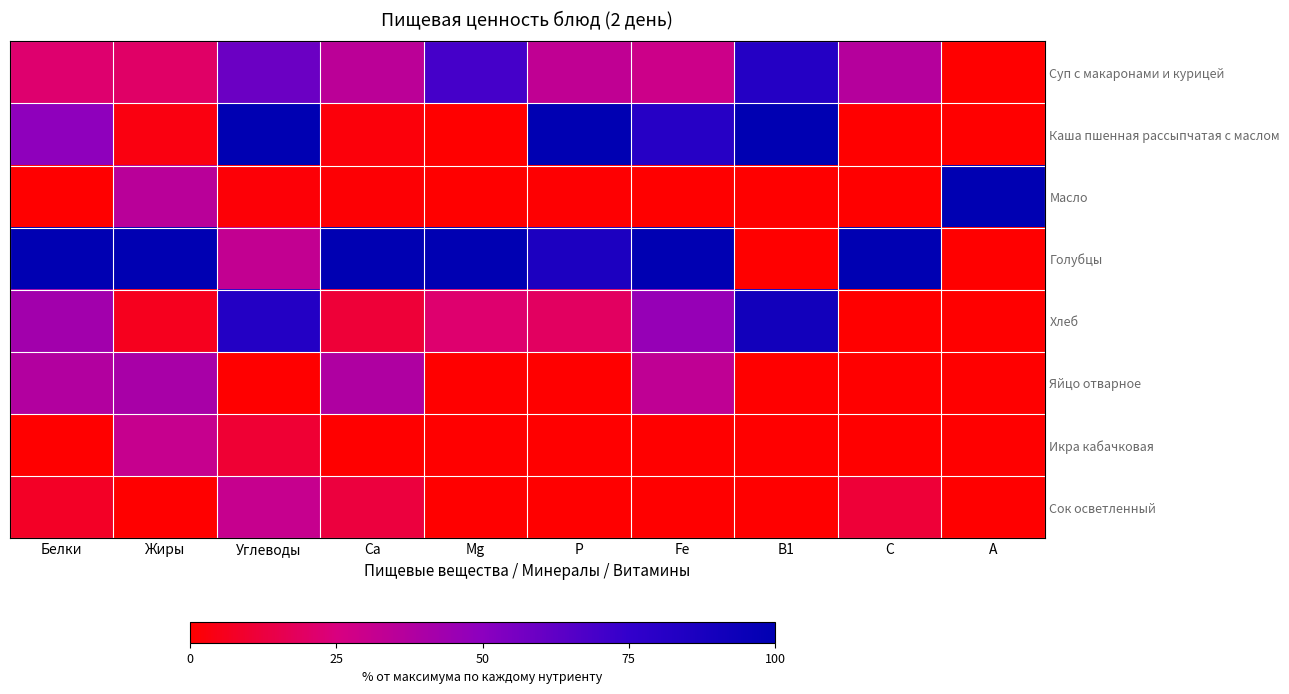

What is the total value across all series at A?

100.1